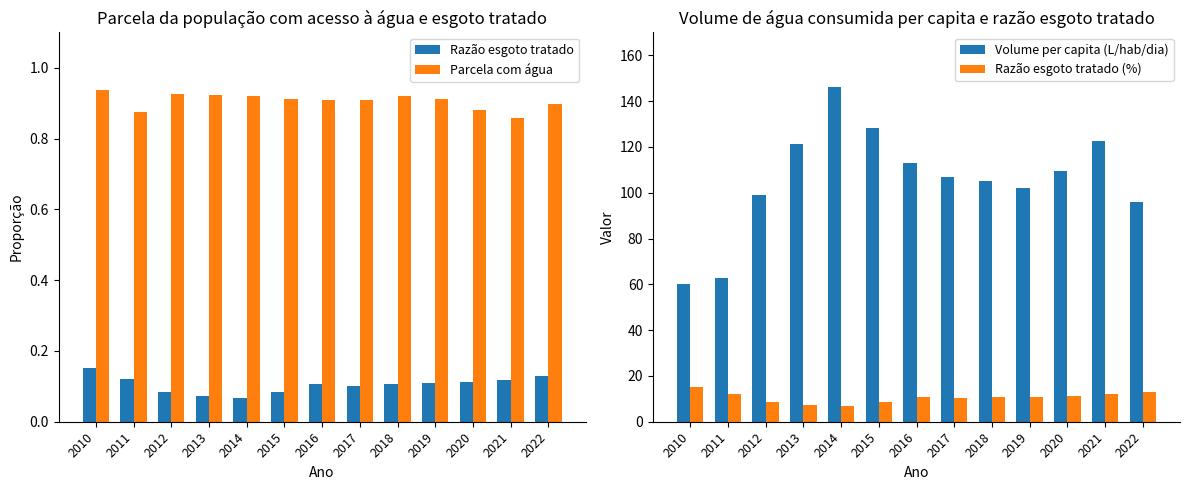

Which series has the largest total across all categories?

Volume per capita (L/hab/dia)